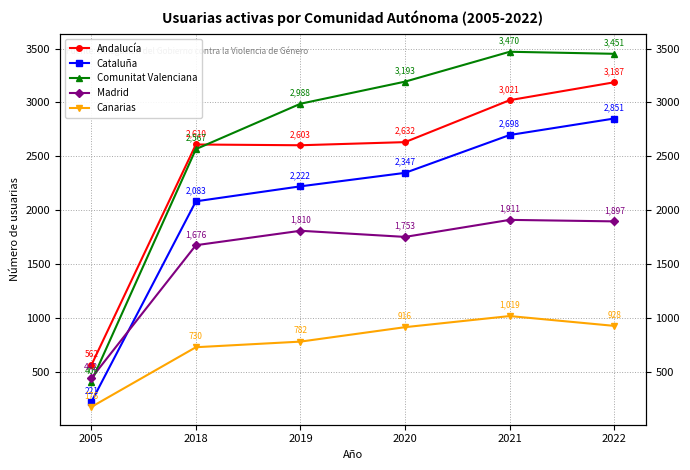

The Cataluña series shows 1475 at 2021. True or false?

False